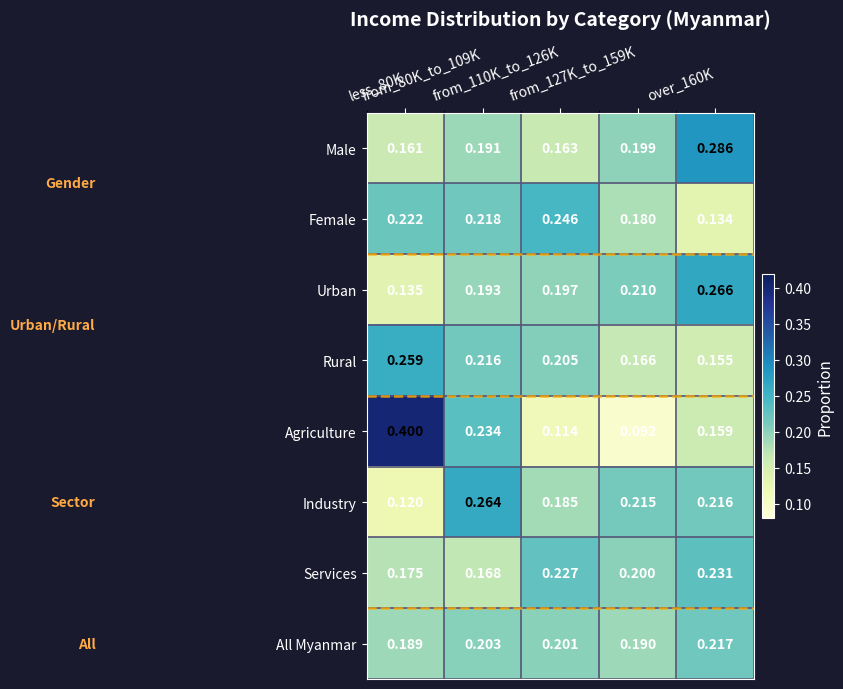

Which series has the largest range (max minus min)?

Agriculture